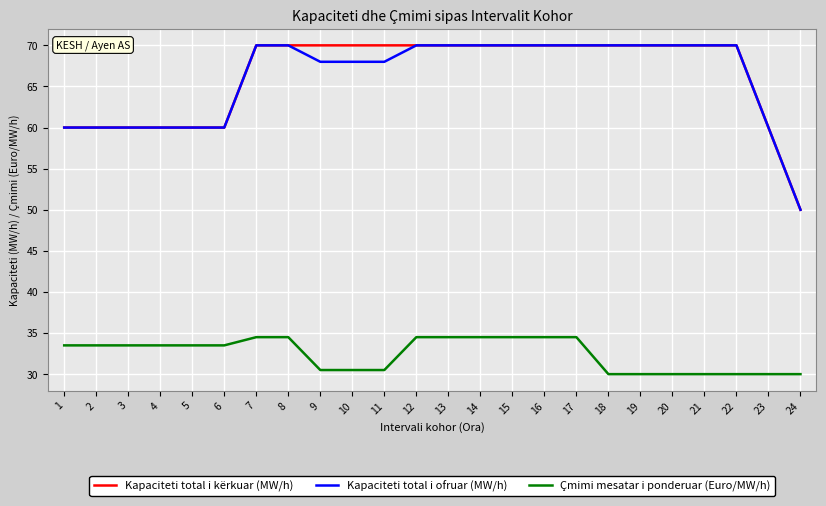

True or false: Kapaciteti total i ofruar (MW/h) and Çmimi mesatar i ponderuar (Euro/MW/h) cross at least once.

False